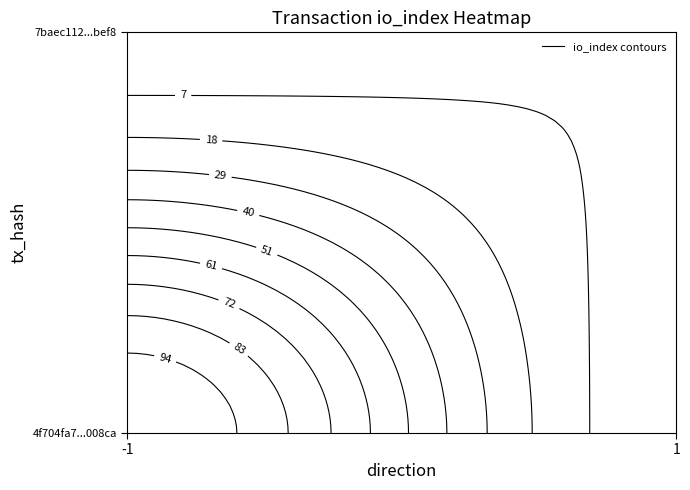

What value does the 7baec112830689ecc89c3aaf4848a430476bef8 series have at io_index?

7